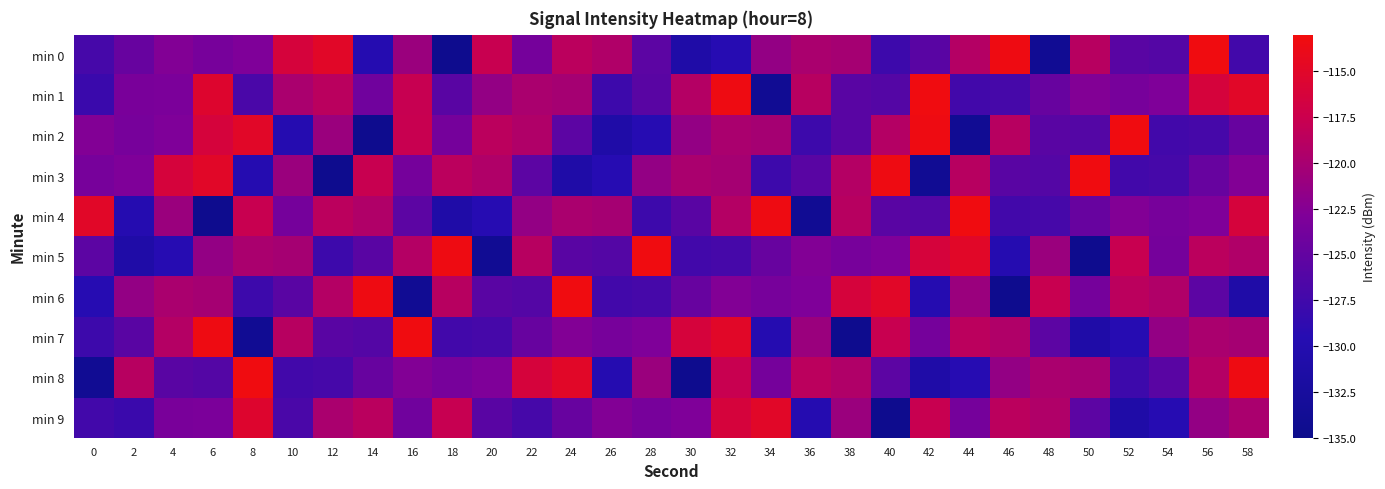

At which category does the chart reach its minimum across all series?

18